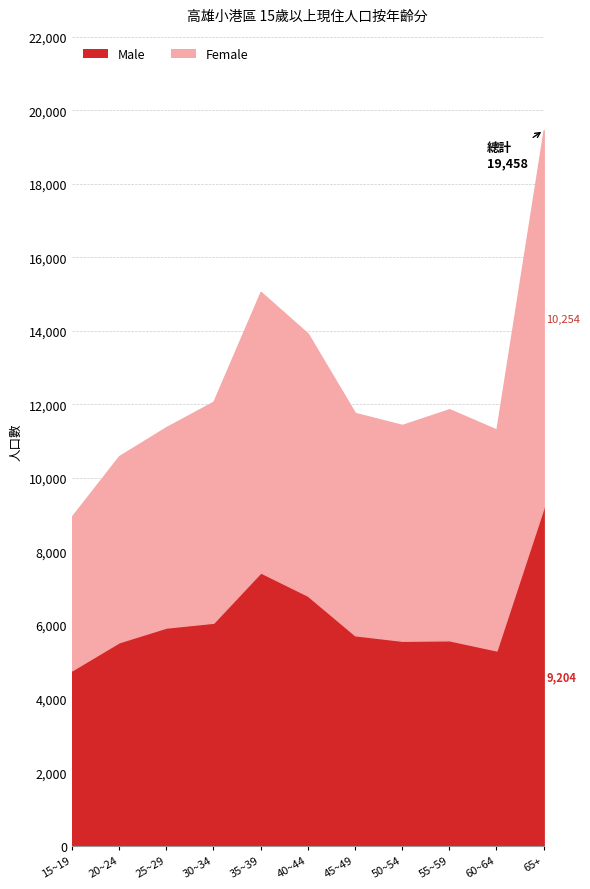

What are all the series names shown in the legend?

Male, Female